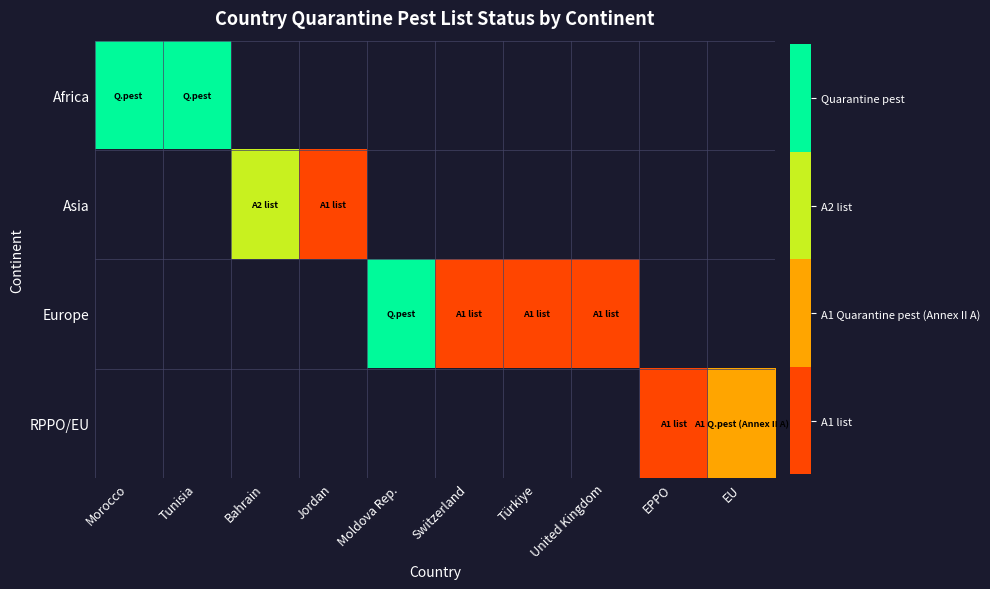

Rank the series by their maximum value, from lowest to highest.

Africa, Asia, Europe, RPPO/EU